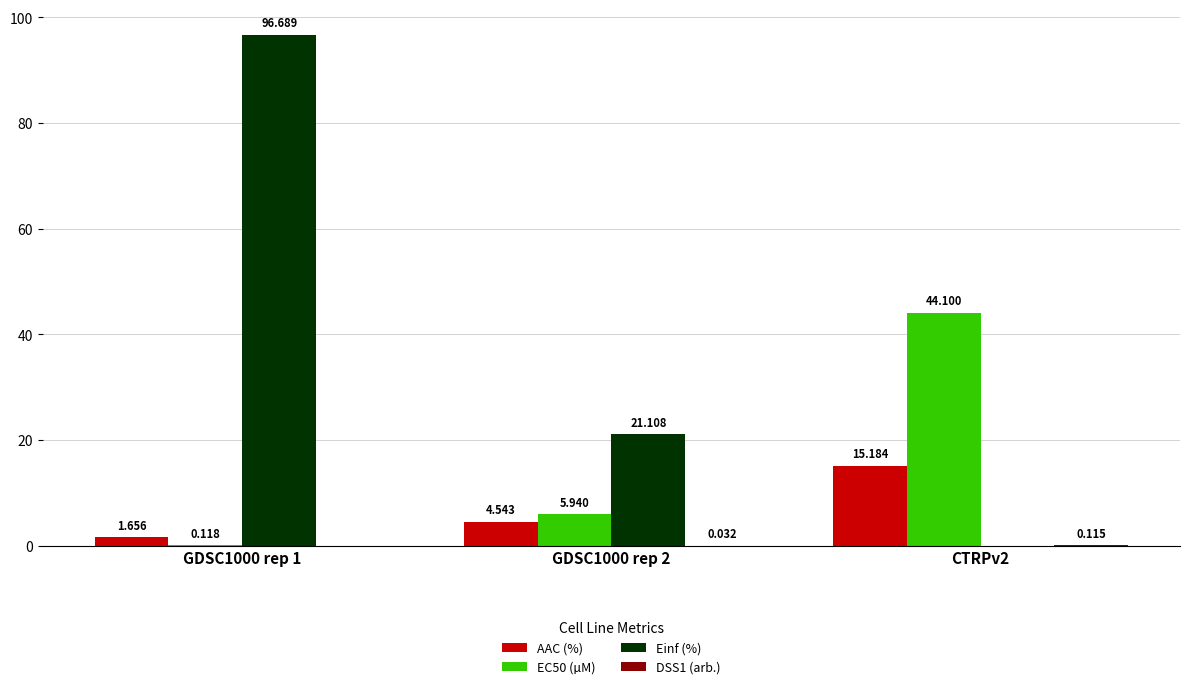

Is it true that Einf (%) equals 96.7 at GDSC1000 rep 1?

True